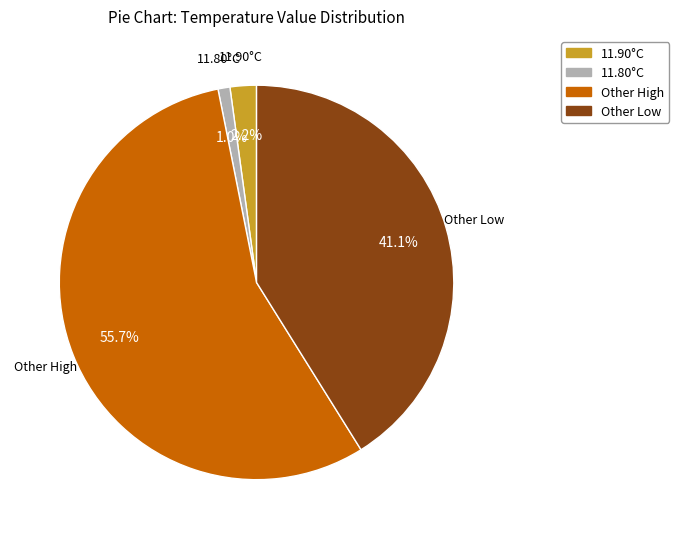

Which has a higher value, 11.80°C or 11.90°C?

11.90°C